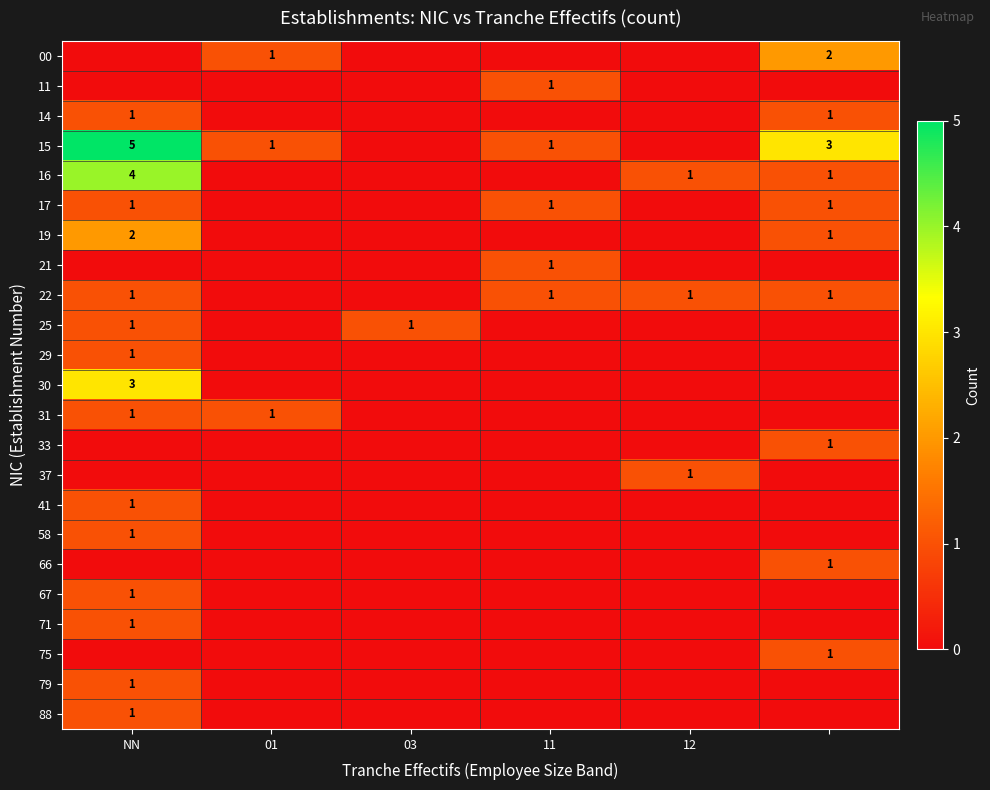

What is the difference between the 15 values at NN and 11?

4